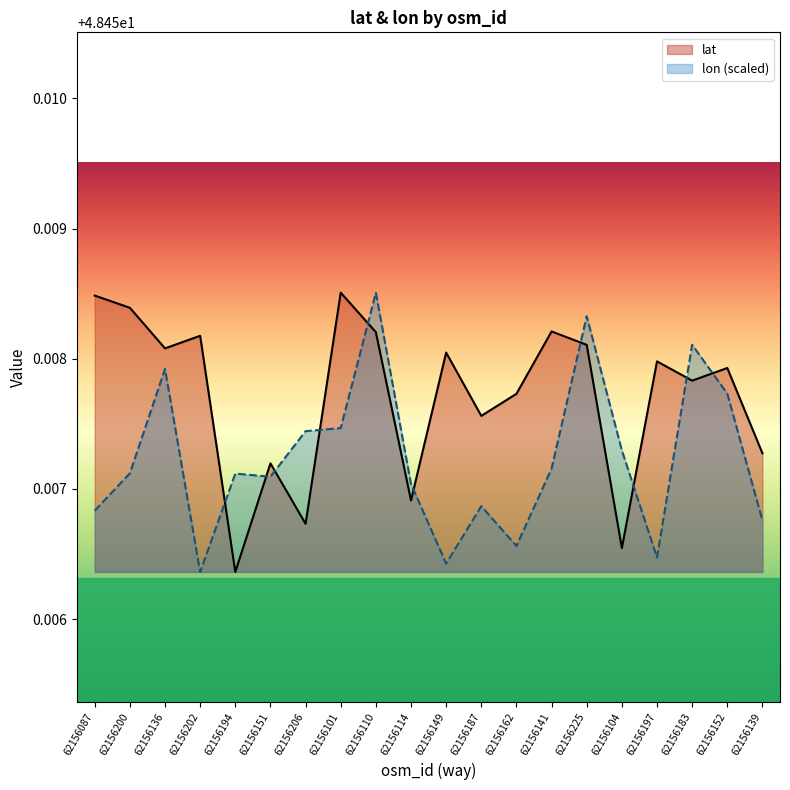

Between 62156197 and 62156206, which is larger?

62156197